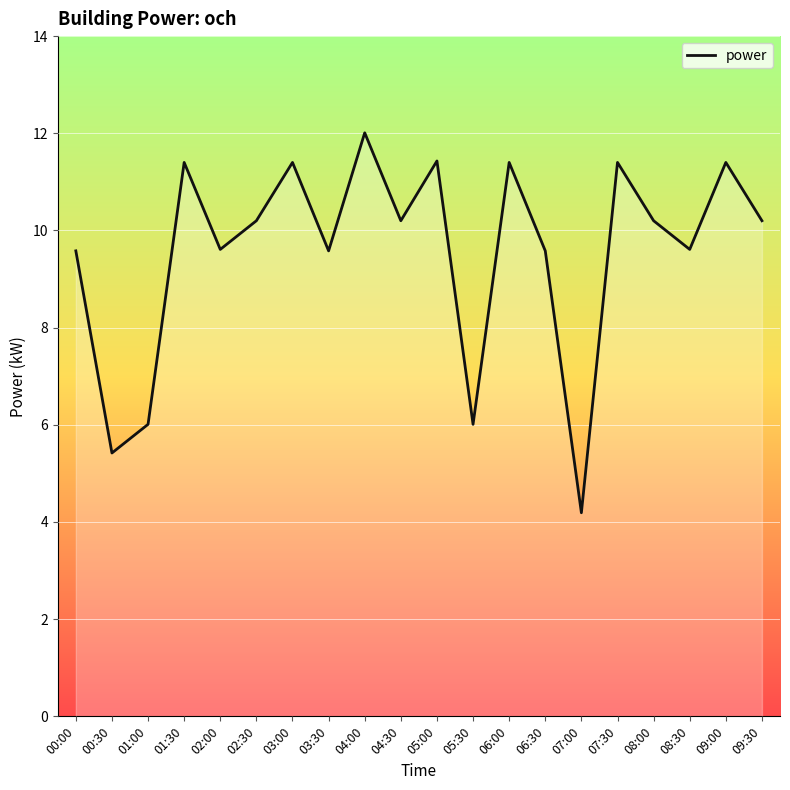

Does the chart have visible grid lines?

Yes